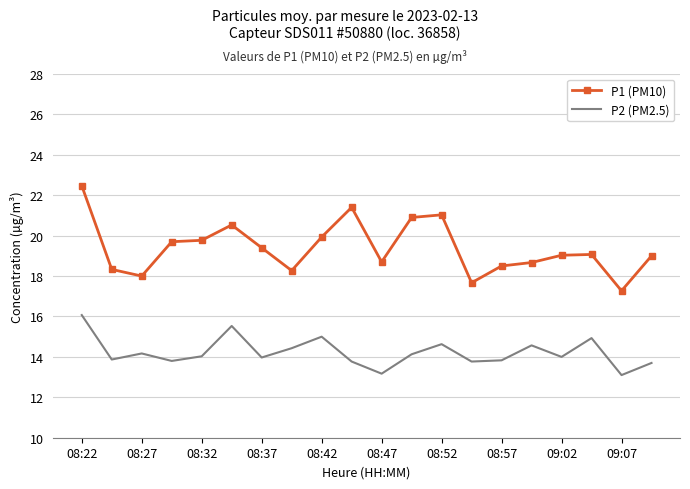

What is the maximum value shown in the chart?

22.5